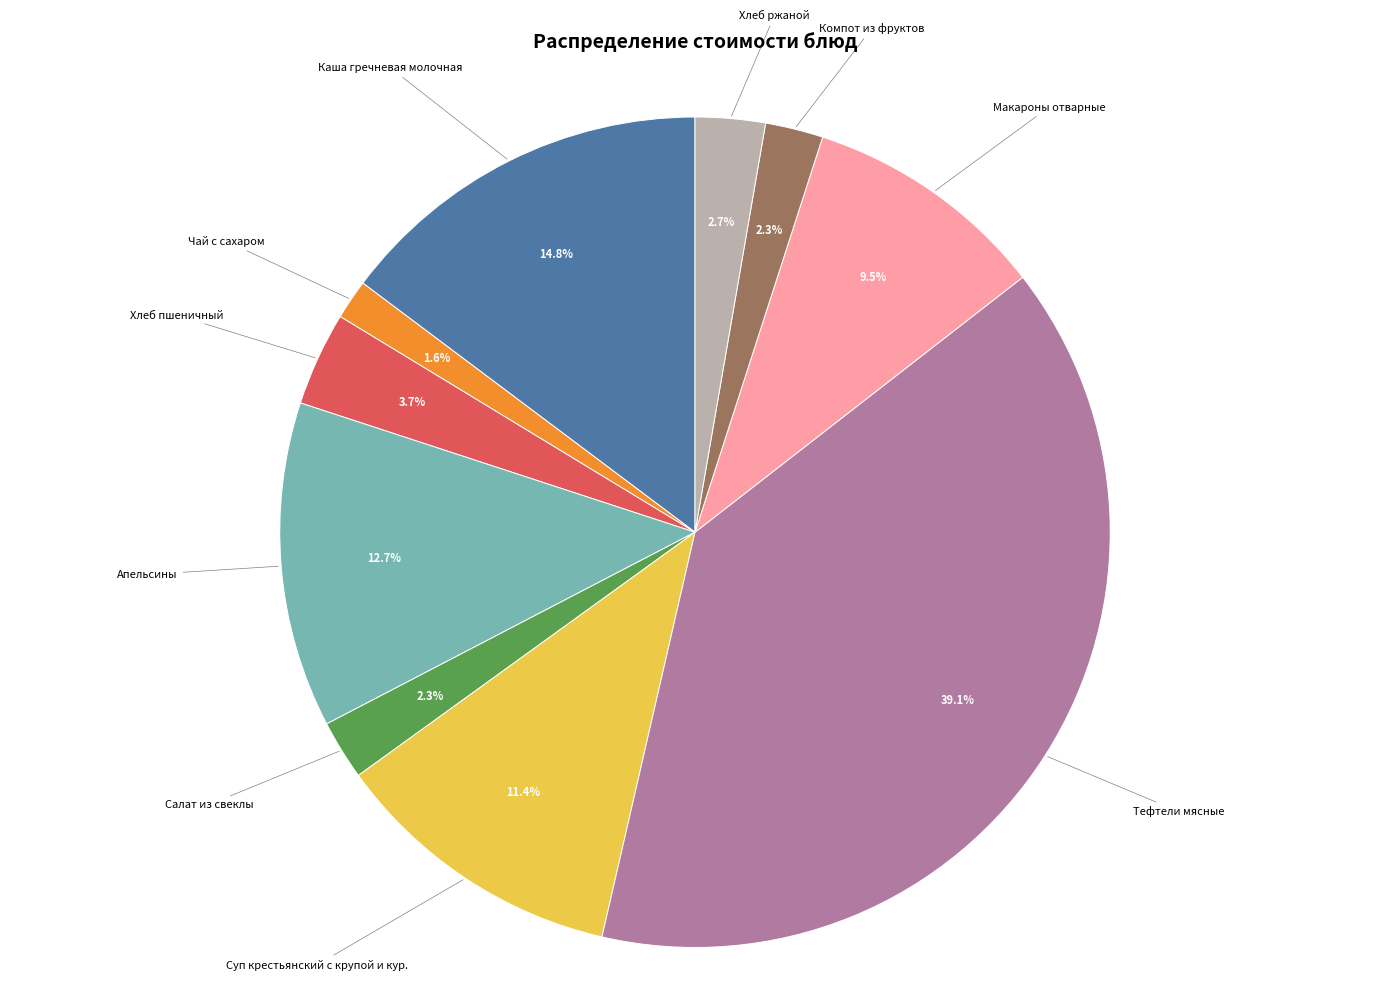

Is there a majority slice in this chart?

No